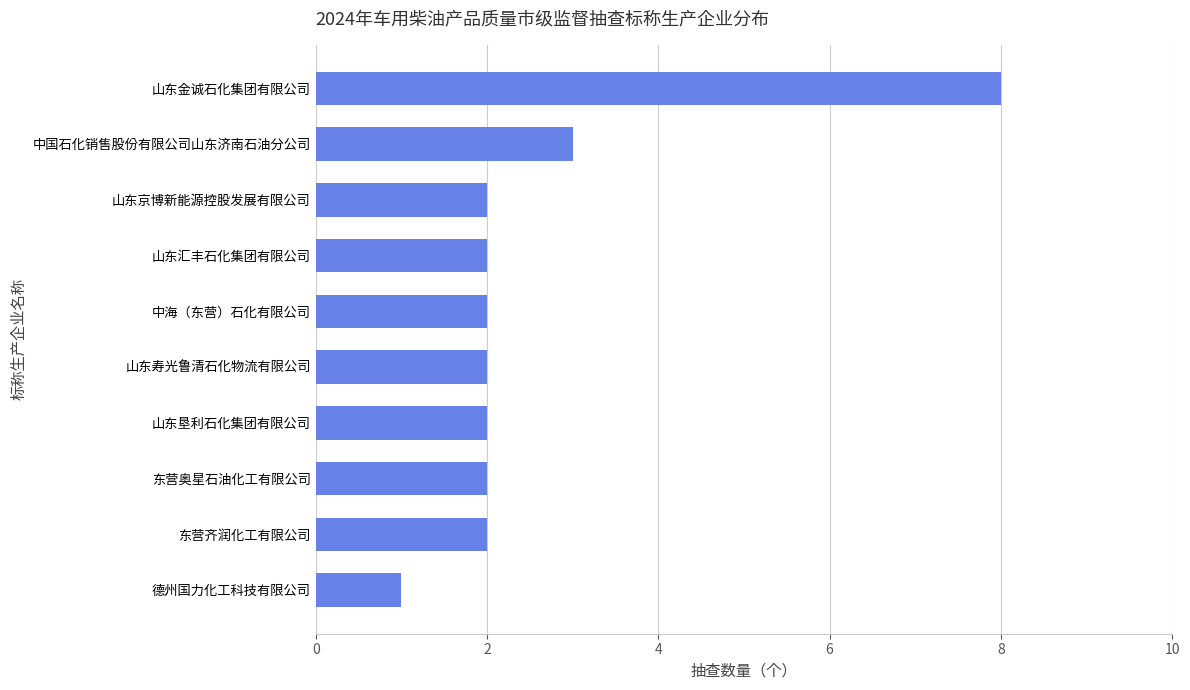

Which has a higher value, 中国石化销售股份有限公司山东济南石油分公司 or 山东垦利石化集团有限公司?

中国石化销售股份有限公司山东济南石油分公司